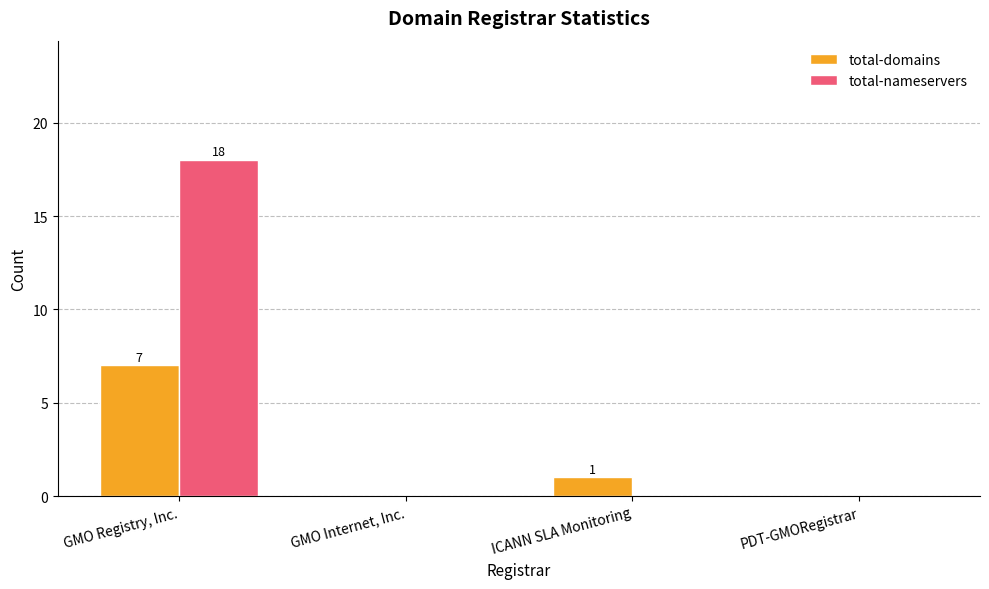

Reading left to right, list all the values displayed in this chart.

total-domains: GMO Registry, Inc.=7	GMO Internet, Inc.=0	ICANN SLA Monitoring=1	PDT-GMORegistrar=0
total-nameservers: GMO Registry, Inc.=18	GMO Internet, Inc.=0	ICANN SLA Monitoring=0	PDT-GMORegistrar=0